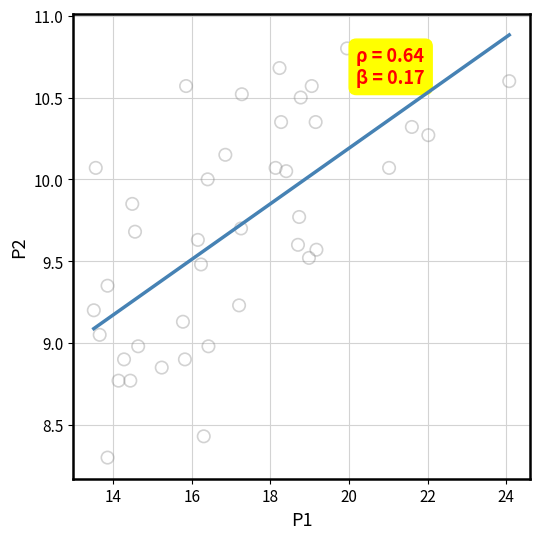

What is the range of Y values (max minus min)?

2.5